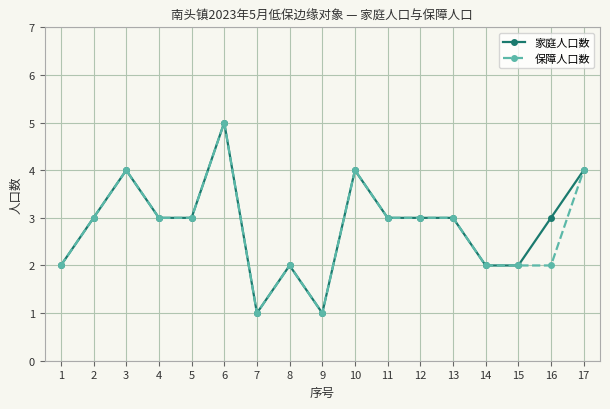

True or false: 家庭人口数 has more than 0 interior local peaks.

True